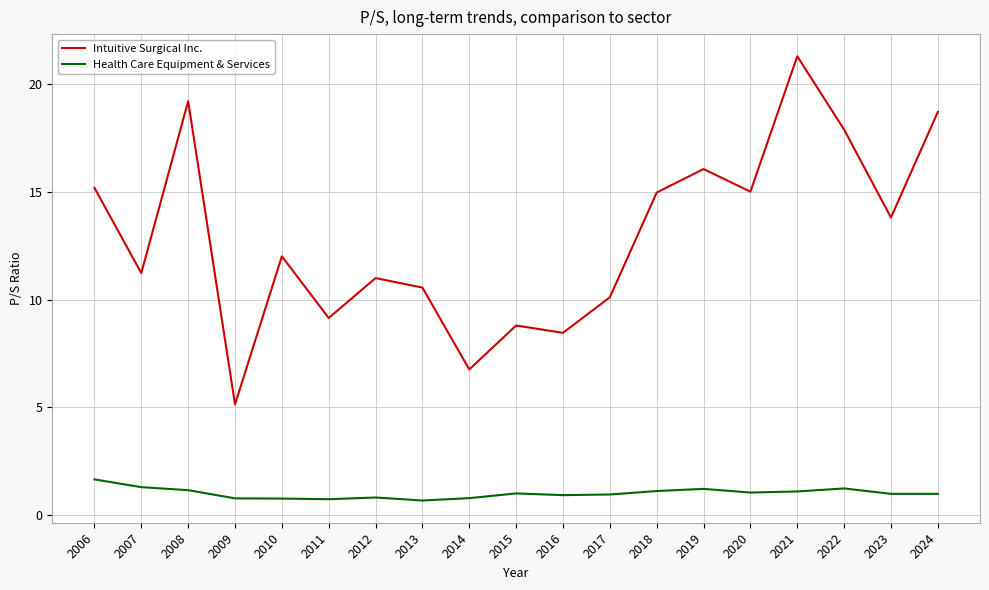

At 2018, list the series in order from smallest to largest.

Health Care Equipment & Services, Intuitive Surgical Inc.